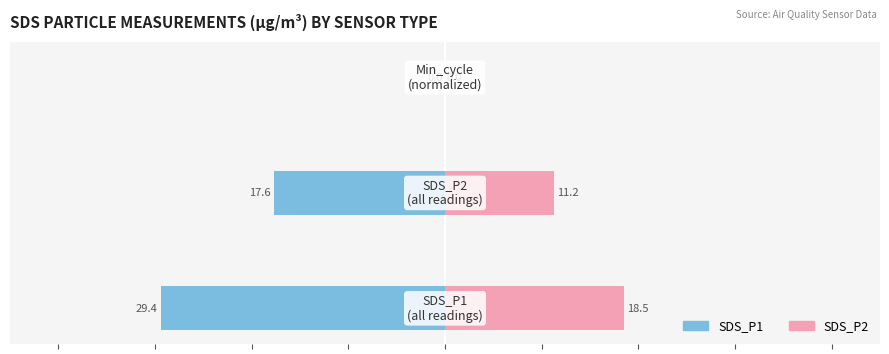

Are the bars horizontal?

Yes